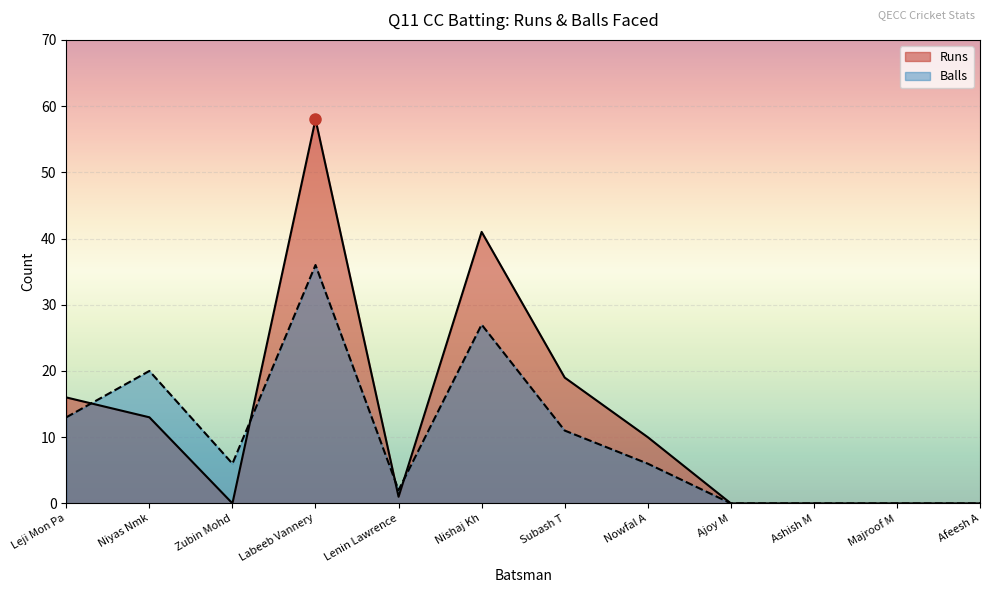

How many values in Balls are above zero?

8